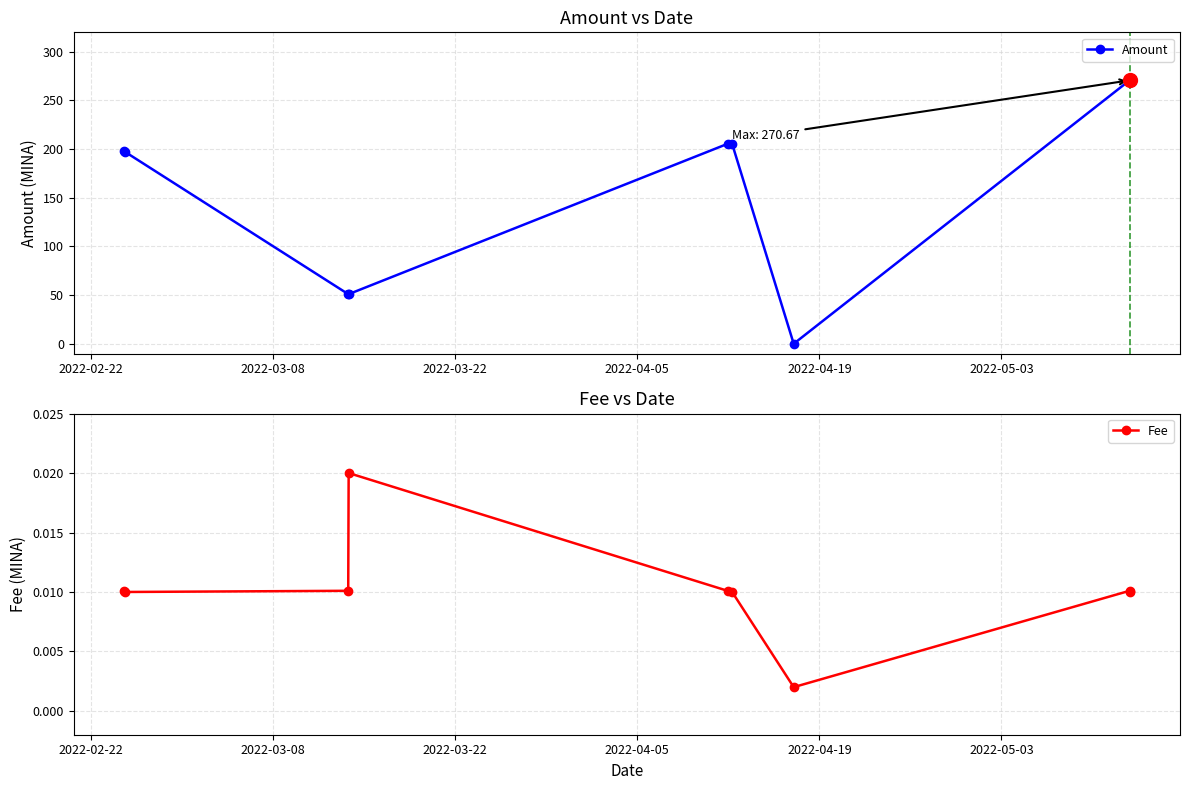

True or false: Amount has more than 0 interior local peaks.

True